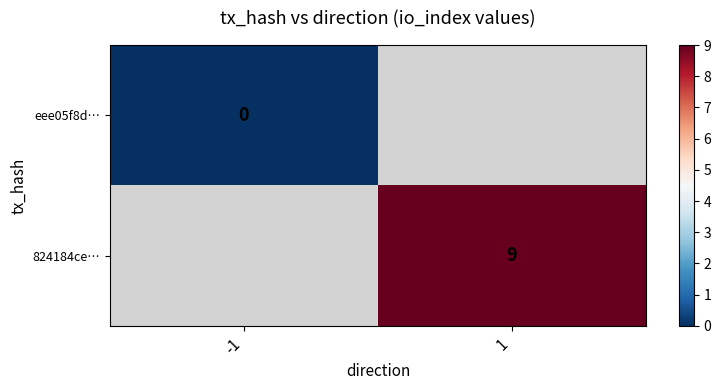

The 824184ce… series shows 14.3 at 1. True or false?

False